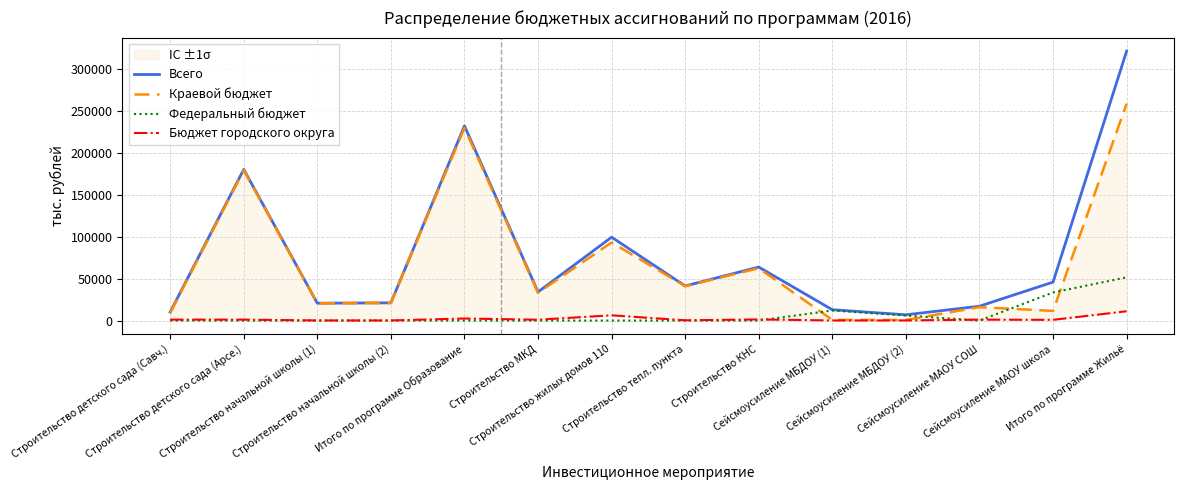

The value of Краевой бюджет at Строительство начальной школы (2) is 30653.2. True or false?

False